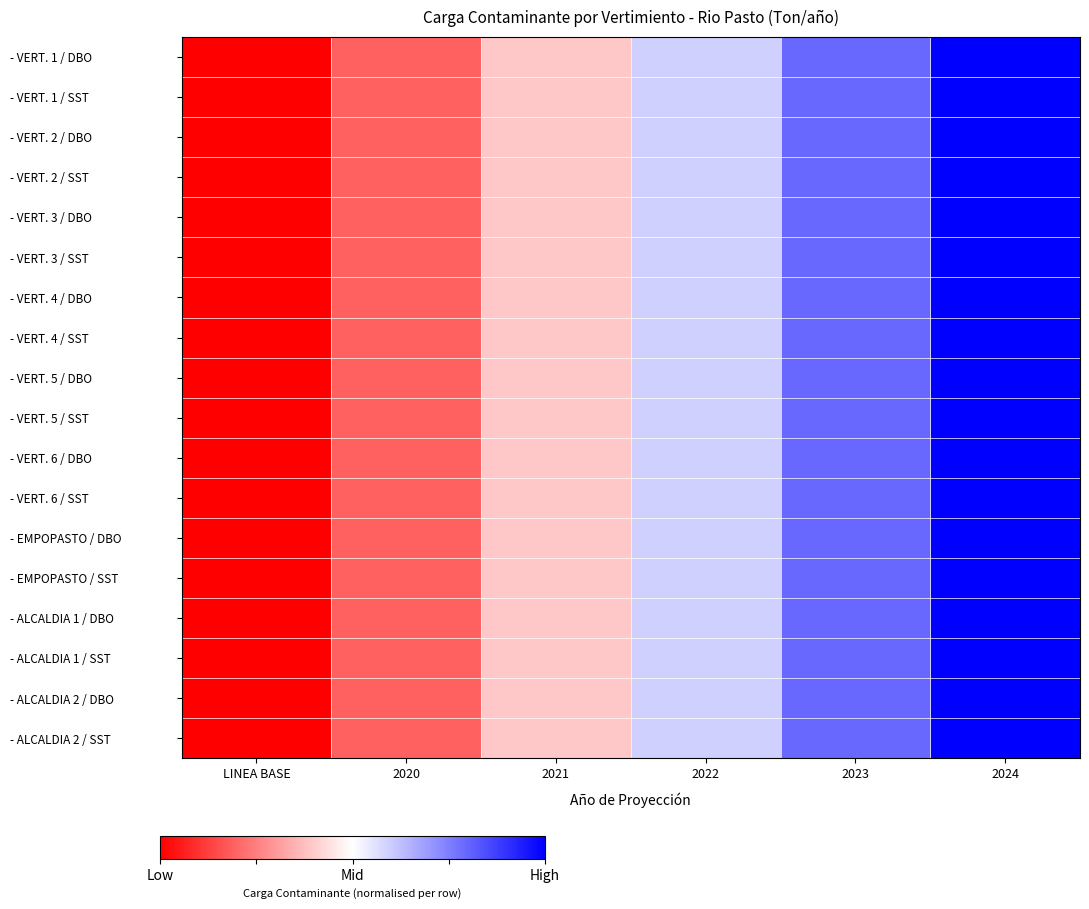

List the series in order of their peak value, lowest first.

- VERT. 1 / DBO, - VERT. 1 / SST, - VERT. 2 / DBO, - VERT. 2 / SST, - VERT. 3 / DBO, - VERT. 3 / SST, - VERT. 4 / DBO, - VERT. 4 / SST, - VERT. 5 / DBO, - VERT. 5 / SST, - VERT. 6 / DBO, - VERT. 6 / SST, - EMPOPASTO / DBO, - EMPOPASTO / SST, - ALCALDIA 1 / DBO, - ALCALDIA 1 / SST, - ALCALDIA 2 / DBO, - ALCALDIA 2 / SST